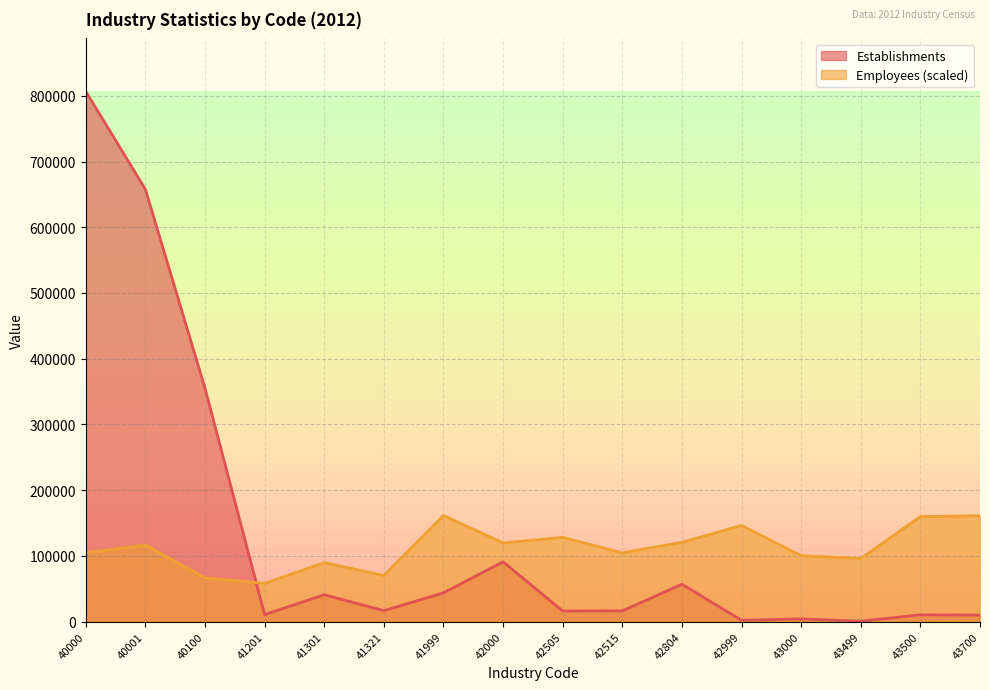

Which series has the largest range (max minus min)?

Establishments